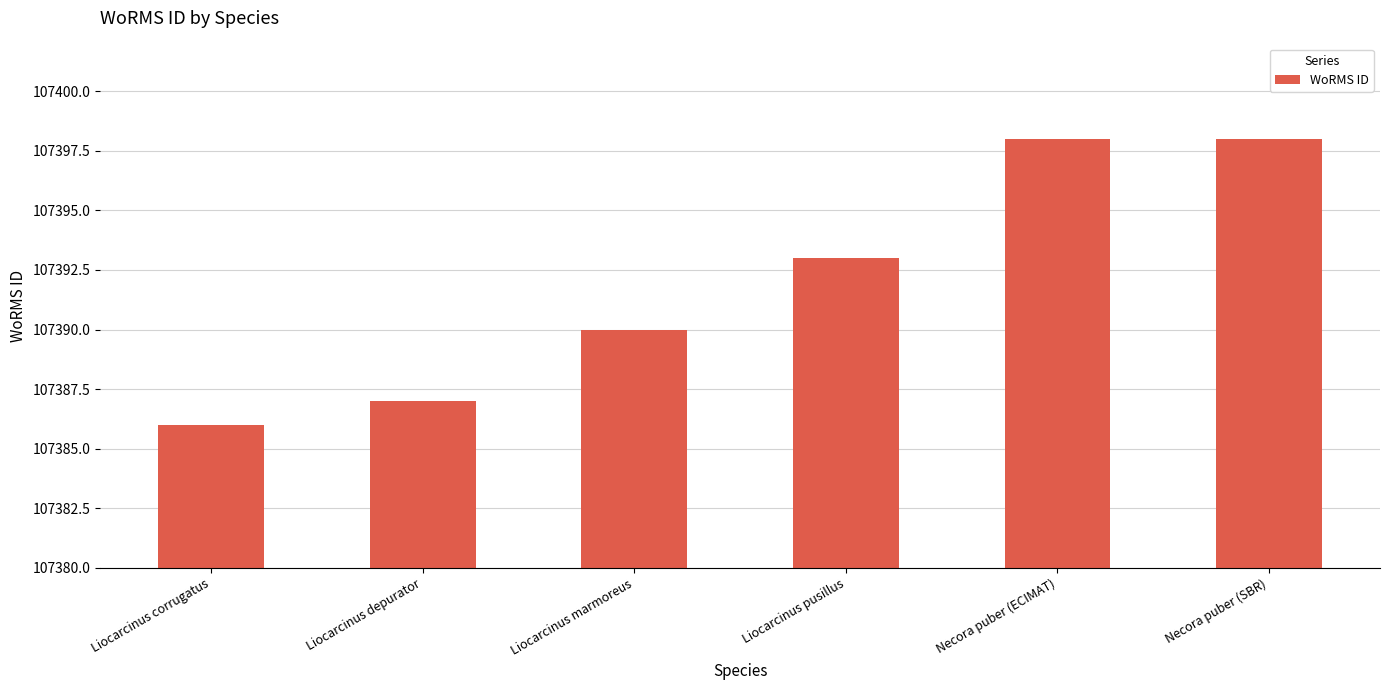

What is the average value?

107392